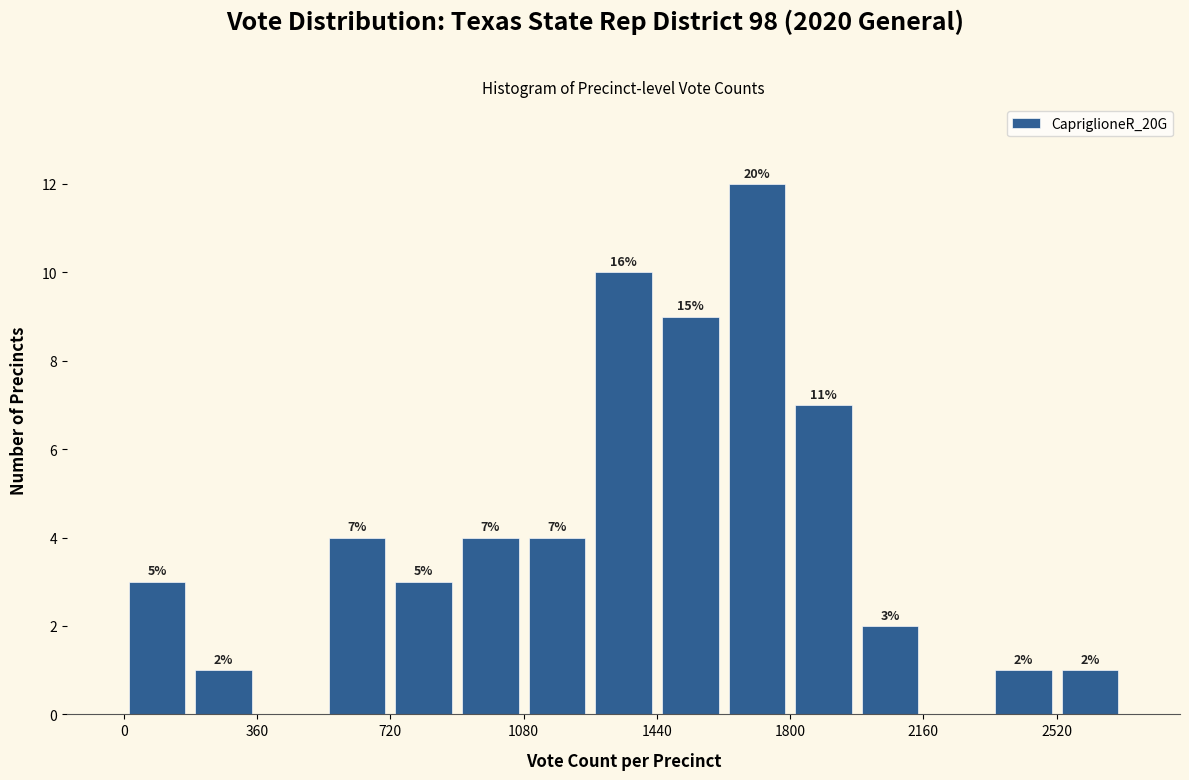

Around what value on the x-axis is the tallest bar? Give the approximate position of its centre, as read against the axis.

1700